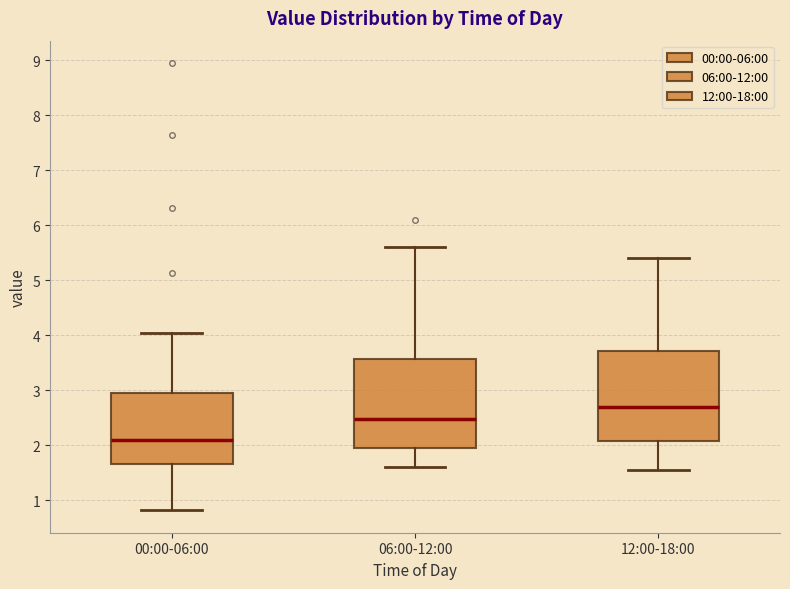

Which box's median line is the lowest?

00:00-06:00